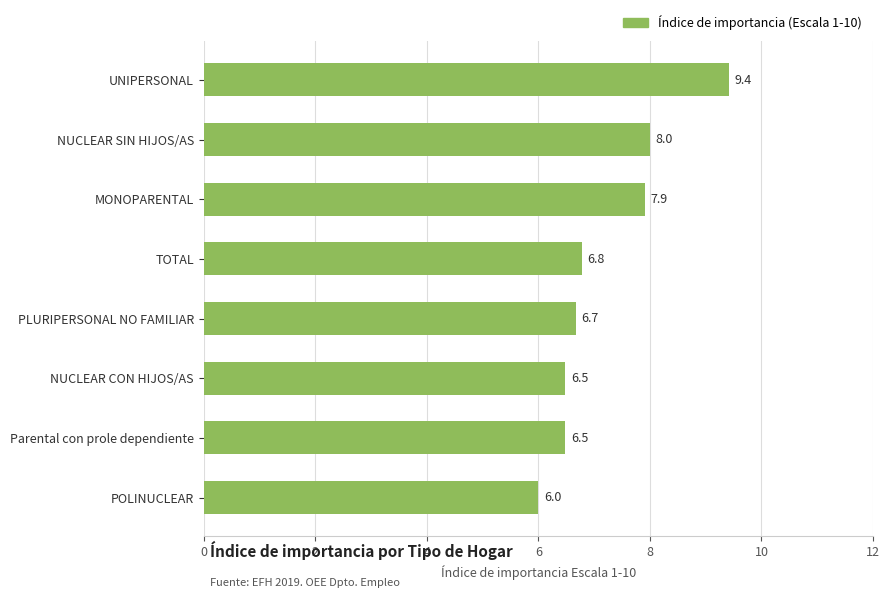

What is the approximate value at Parental con prole dependiente?

6.5